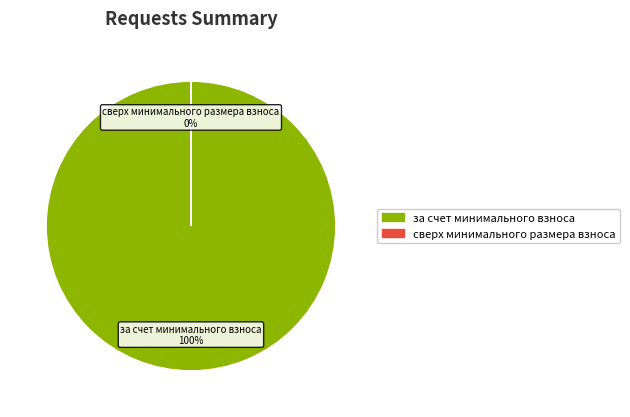

Rank the categories by value from highest to lowest.

за счет минимального взноса, сверх минимального размера взноса